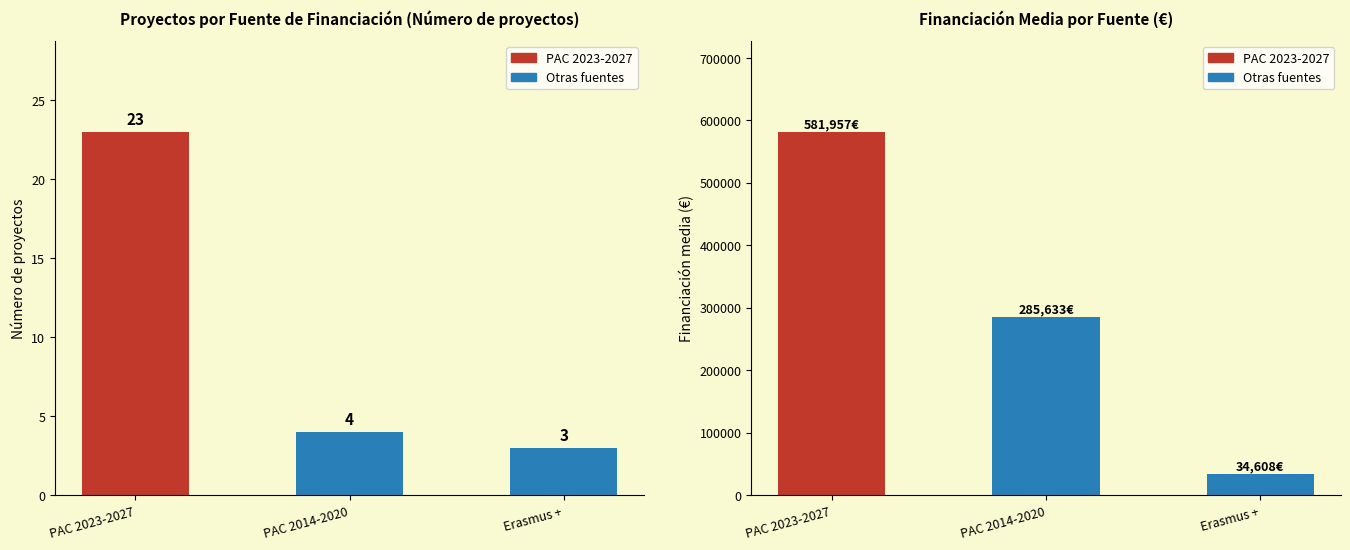

At which label is Número de proyectos closest to 13?

PAC 2014-2020